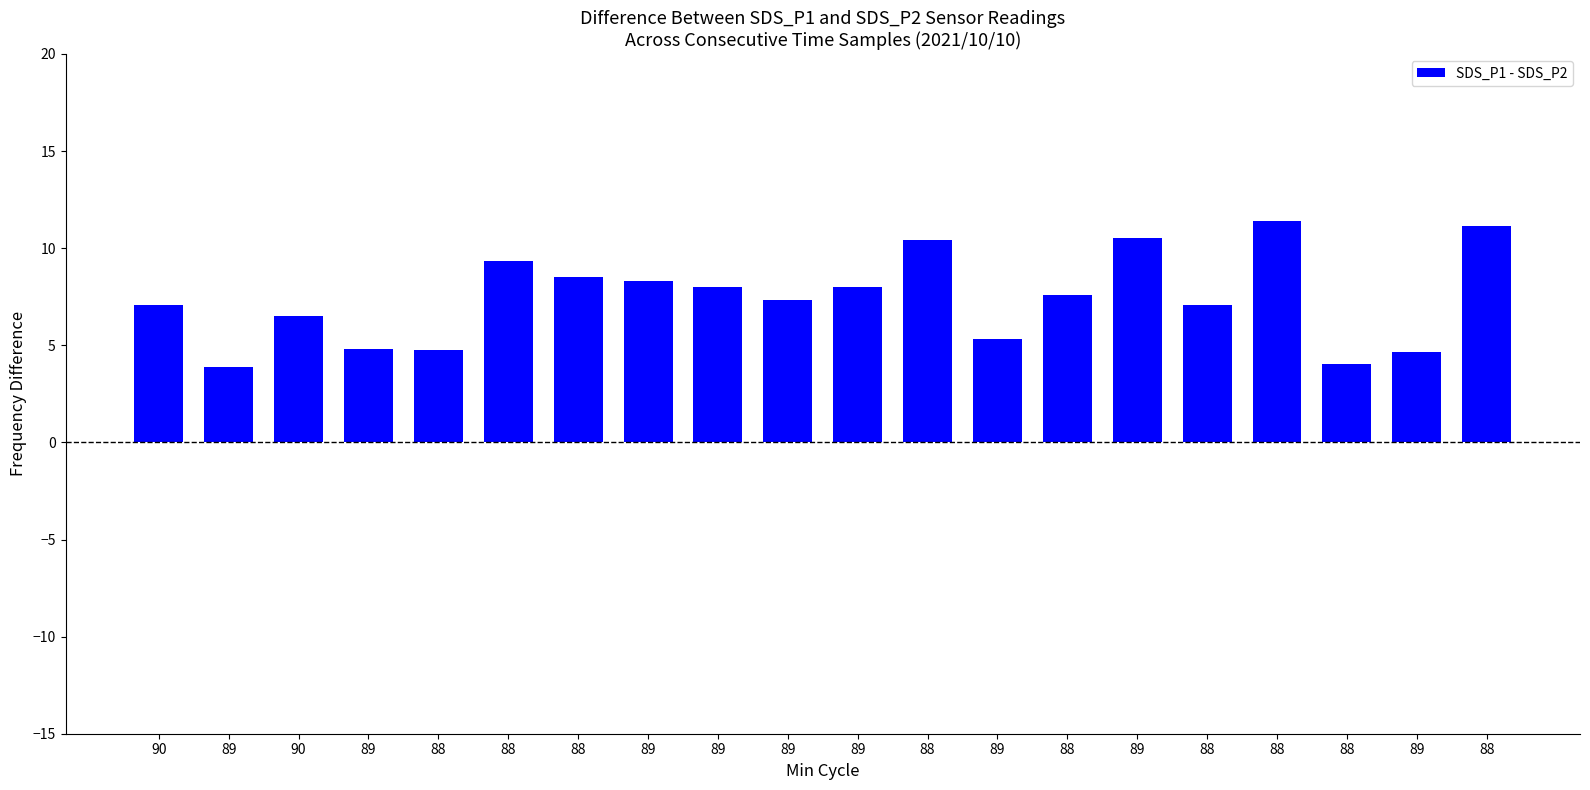

The chart shows a value of 5.3 at 89. True or false?

True